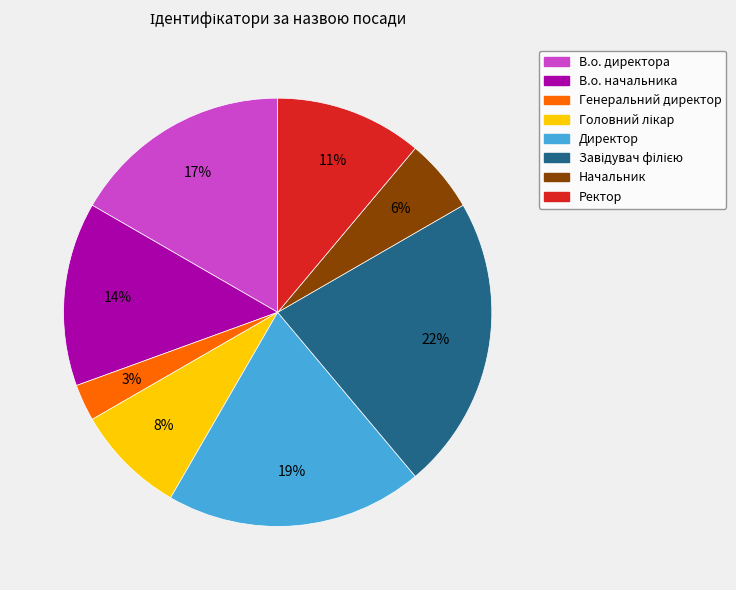

To the nearest percent, what portion does В.о. директора represent?

17%